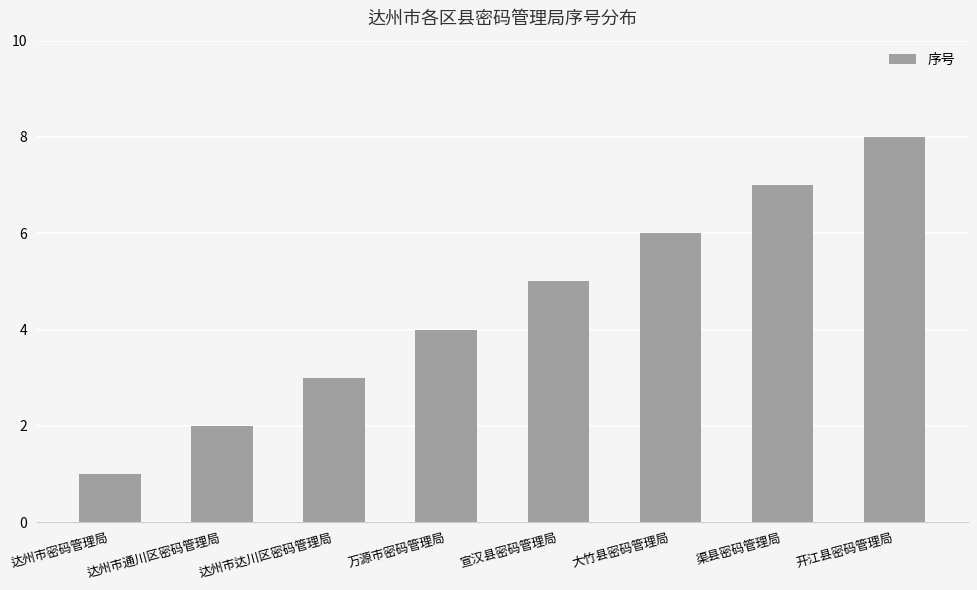

At which category does the chart reach its minimum across all series?

达州市密码管理局